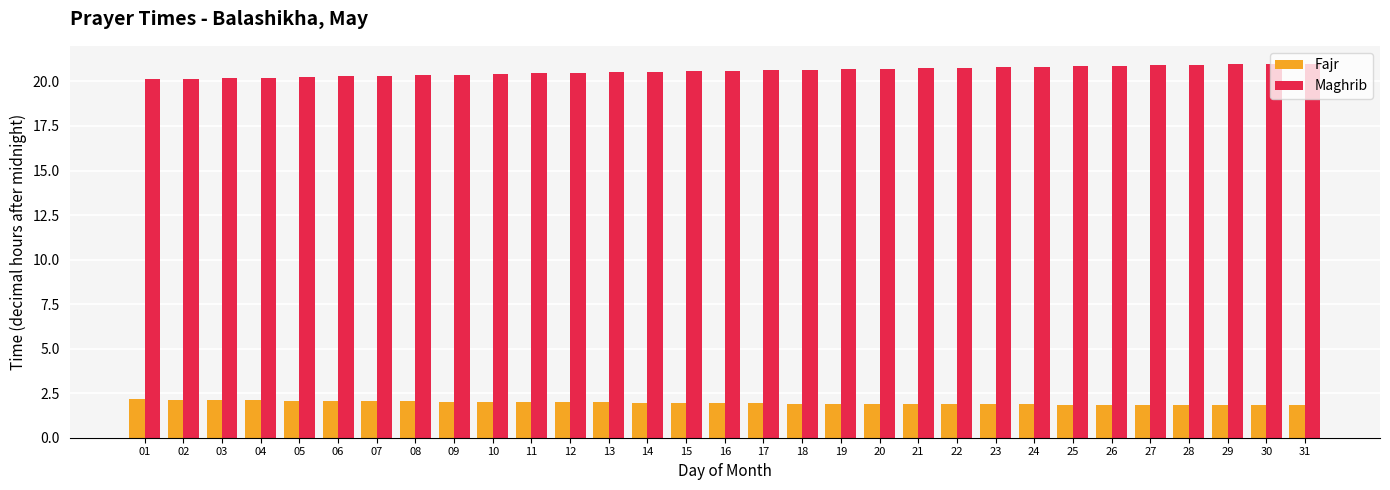

The Fajr series shows 1.9 at 16. True or false?

True